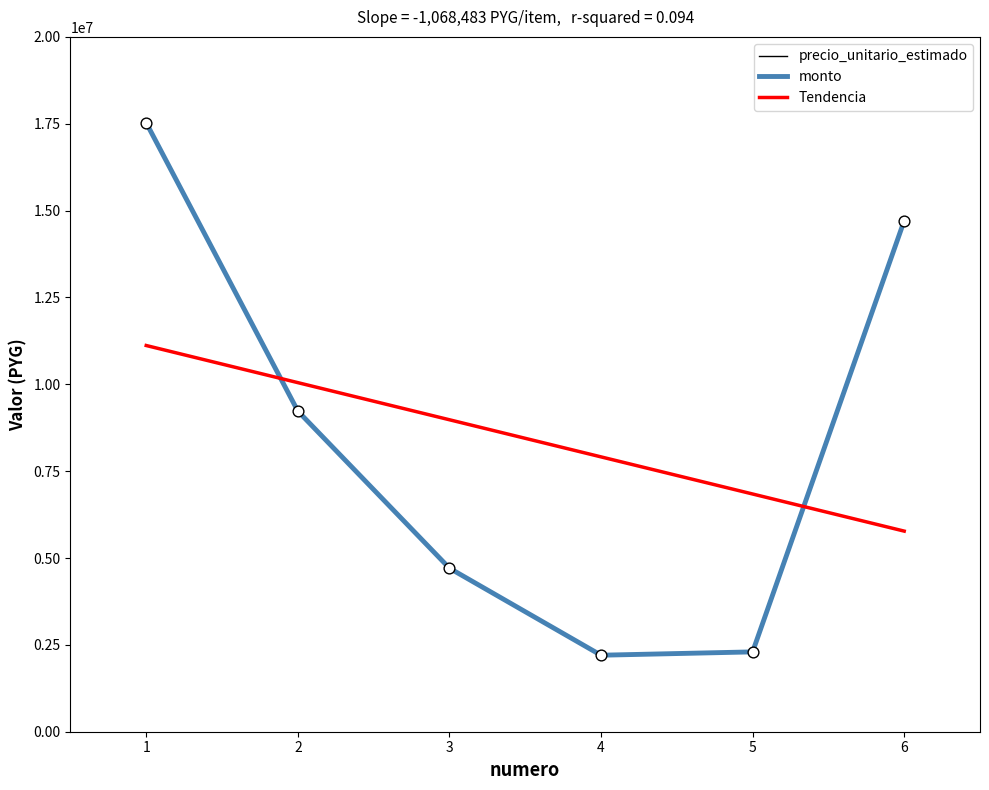

Is this an area chart (filled region under the line)?

No